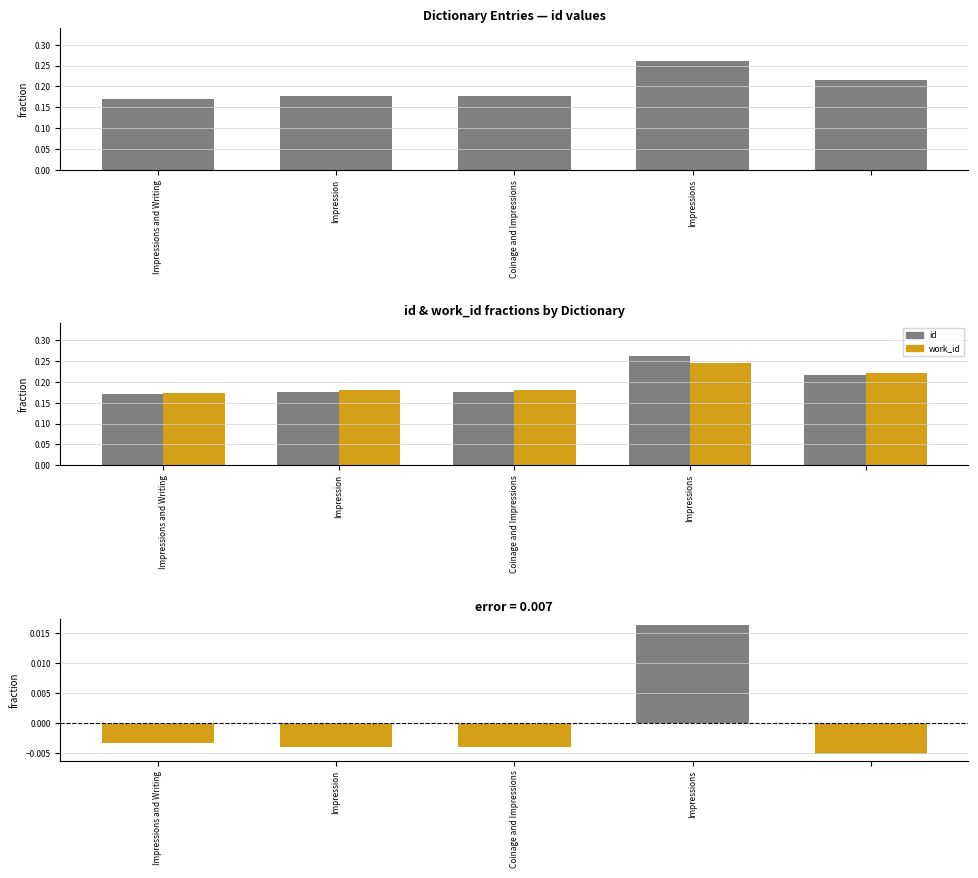

At which category is the sum across all series the highest?

Impressions